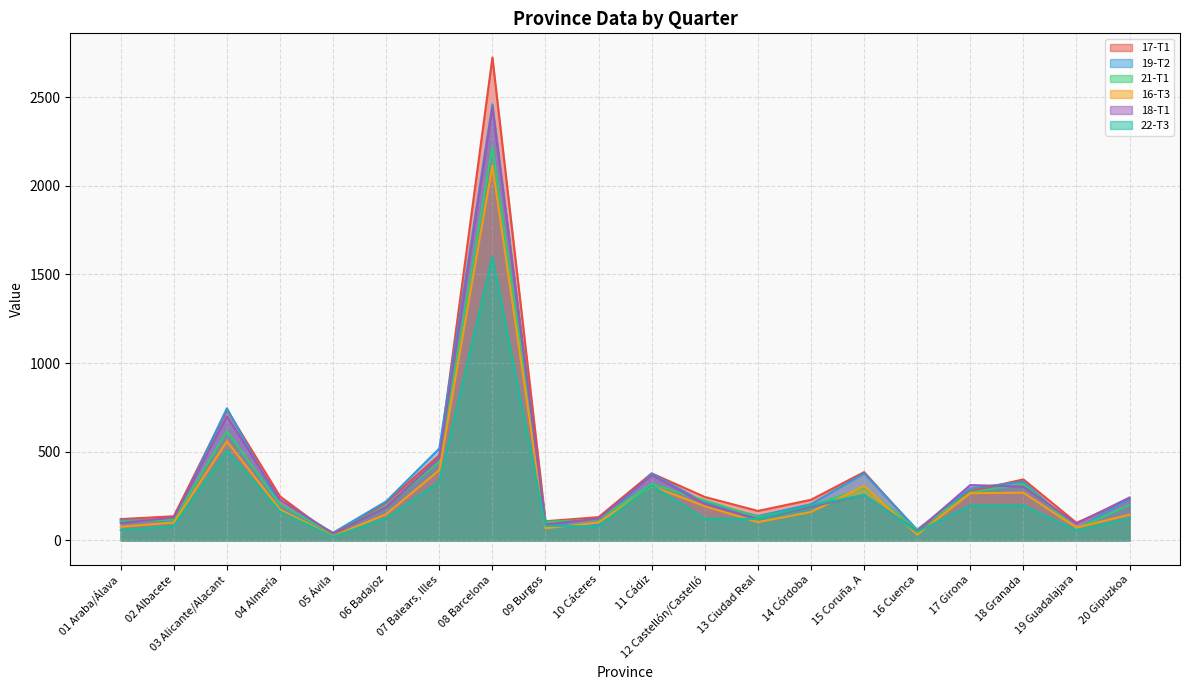

What is the label of the 6th point from the left?

06 Badajoz